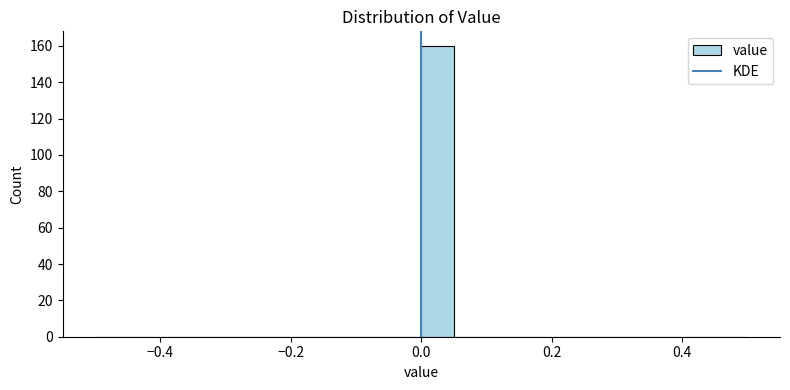

Around what value on the x-axis is the tallest bar? Give the approximate position of its centre, as read against the axis.

0.02